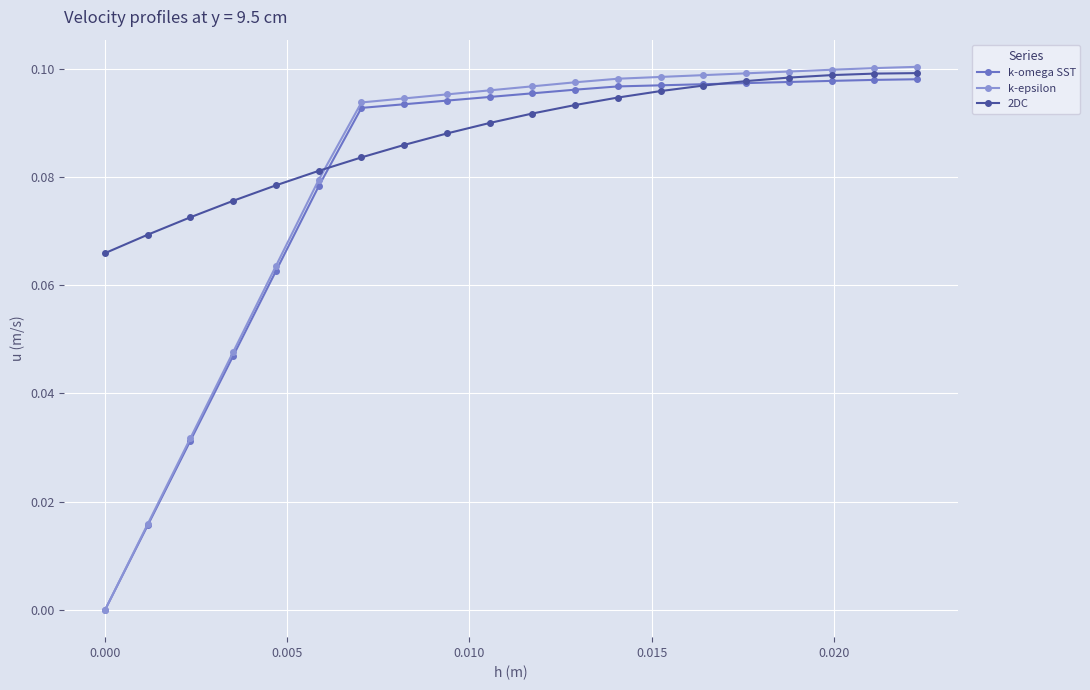

How many intersections are there between 2DC and k-omega SST?

2